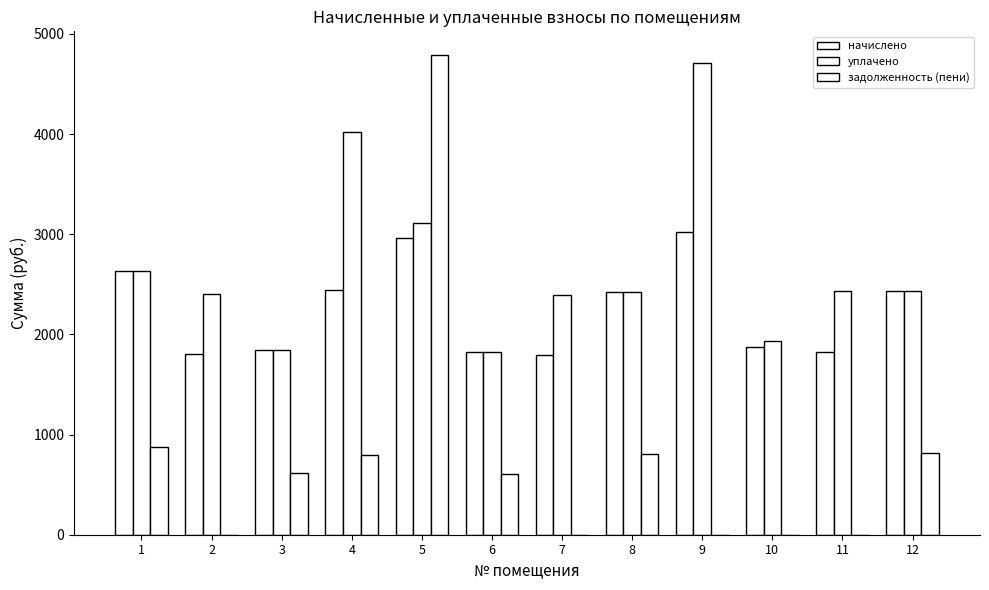

What is the maximum value shown in the chart?

4786.6